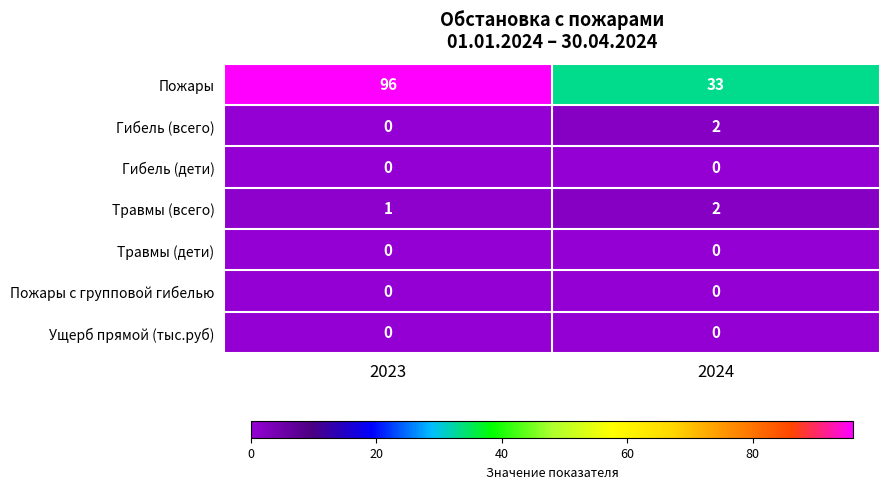

What is the total value across all series at 2024?

37